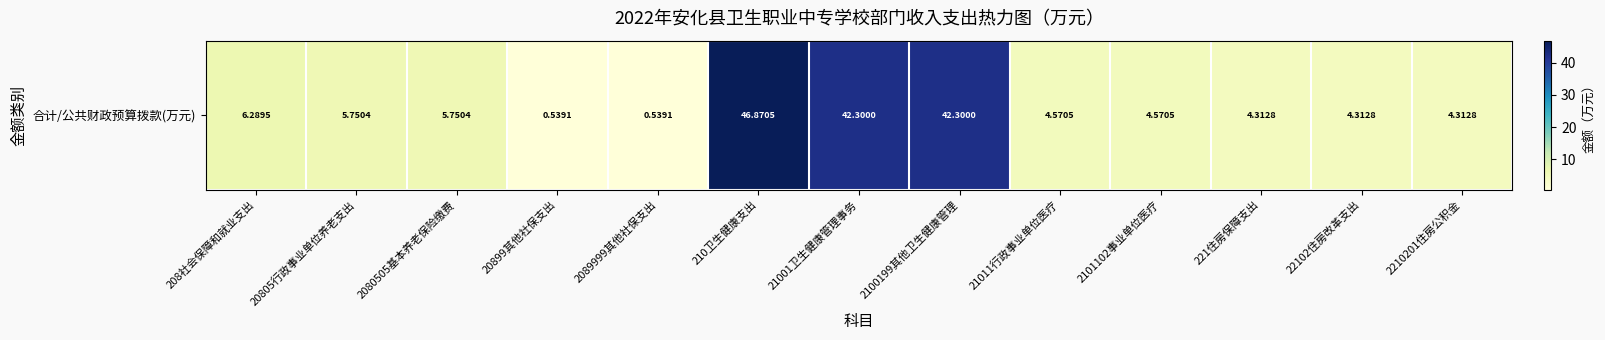

Reading right to left, extract all data points from this chart.

2210201住房公积金=4.3	22102住房改革支出=4.3	221住房保障支出=4.3	2101102事业单位医疗=4.6	21011行政事业单位医疗=4.6	2100199其他卫生健康管理=42.3	21001卫生健康管理事务=42.3	210卫生健康支出=46.9	2089999其他社保支出=0.5	20899其他社保支出=0.5	2080505基本养老保险缴费=5.8	20805行政事业单位养老支出=5.8	208社会保障和就业支出=6.3